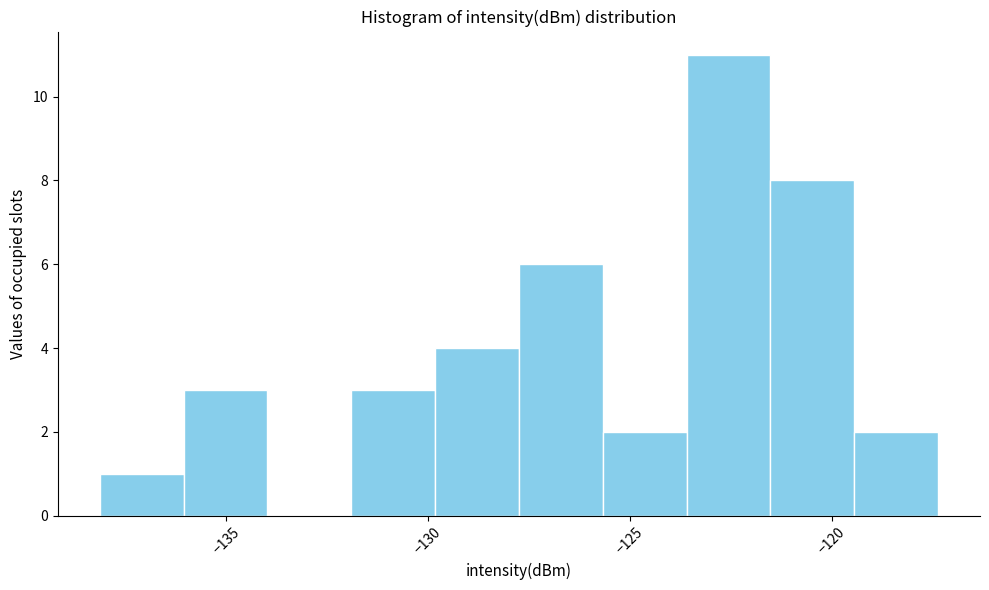

How tall is the bar that spans -136.0 to -134.0 on the x-axis? Neither the bar edges nor the heights are printed on the chart, so give them approximately, as read against the axes.

3